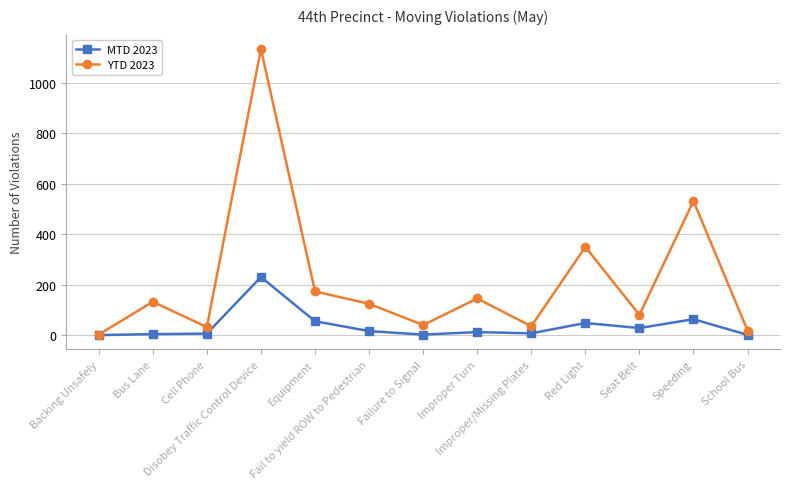

True or false: MTD 2023 has more than 0 points higher than both neighbors.

True